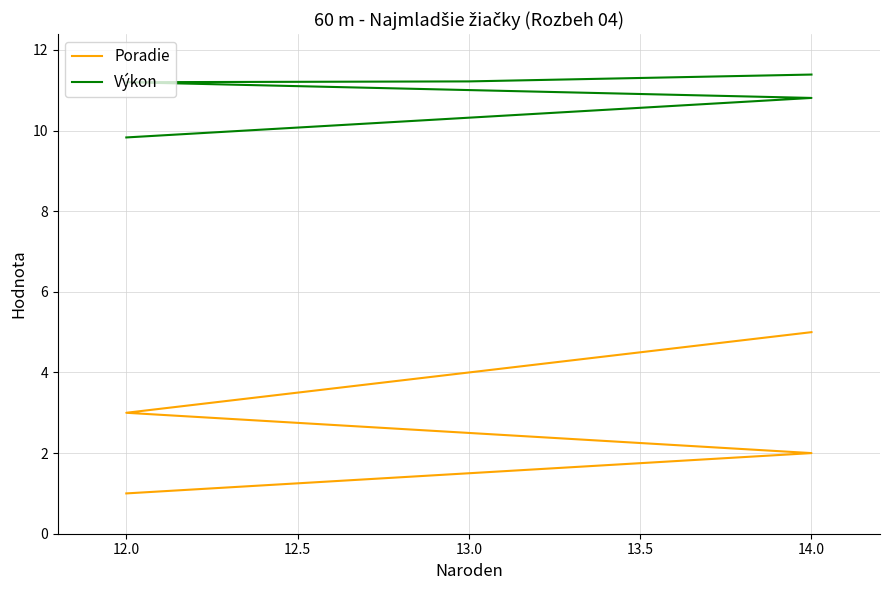

True or false: Výkon and Poradie cross at least once.

False